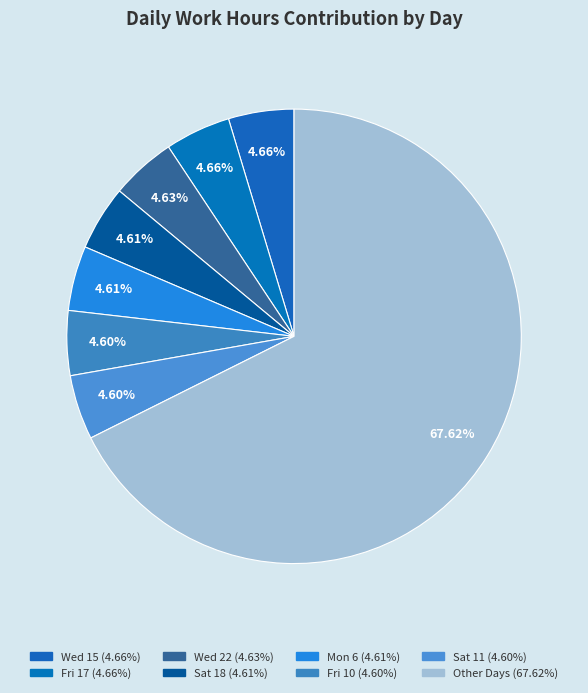

How many slices are in this pie chart?

8